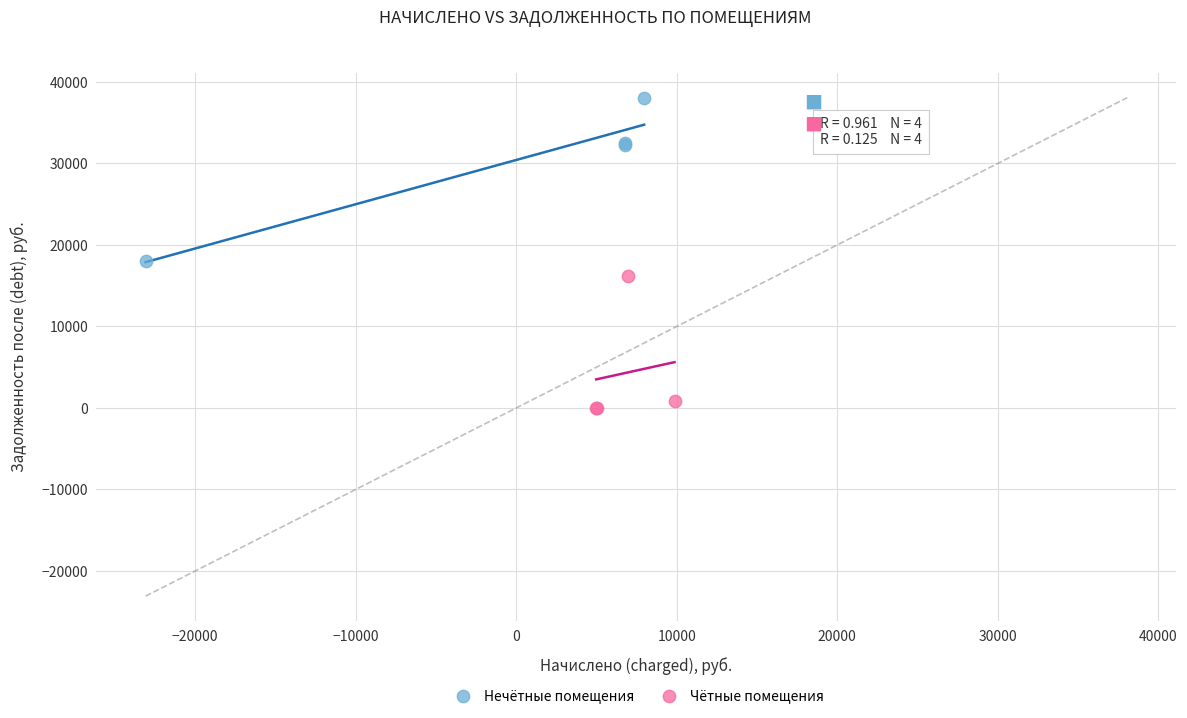

Which series contains the lowest Y value?

Чётные помещения